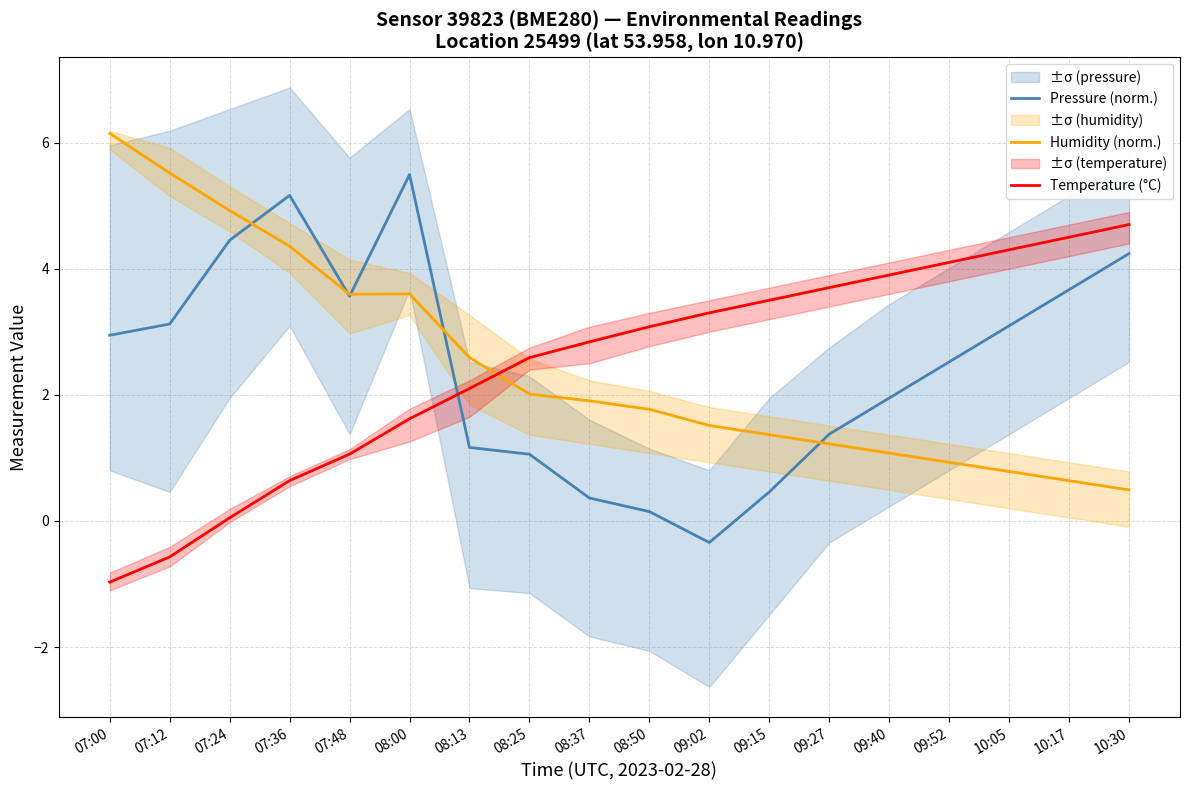

True or false: Temperature (°C) has more than 1 points higher than both neighbors.

False